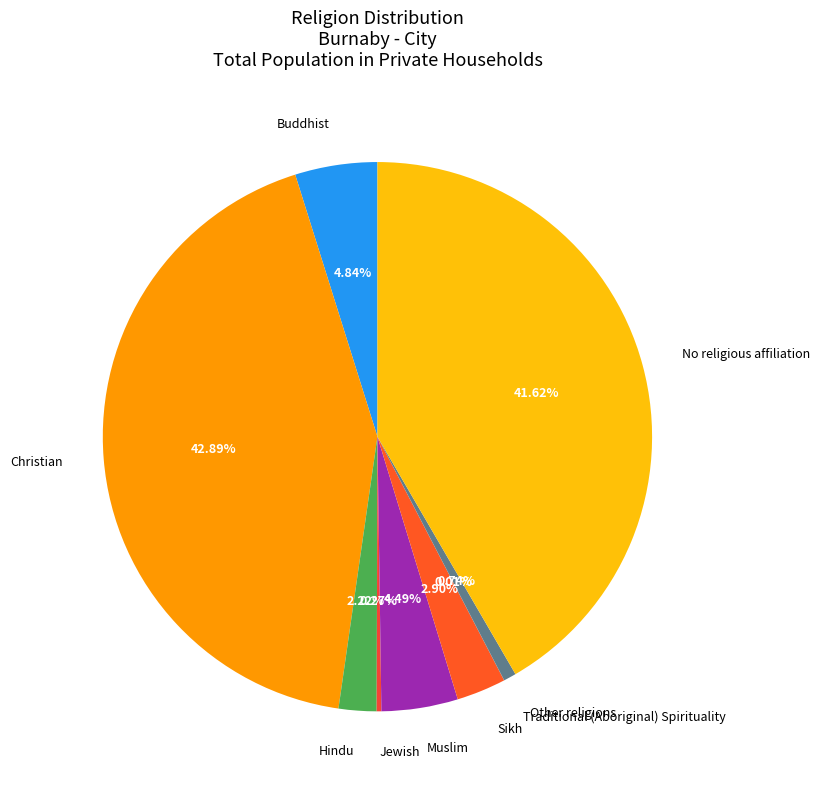

Between Muslim and Hindu, which is larger?

Muslim